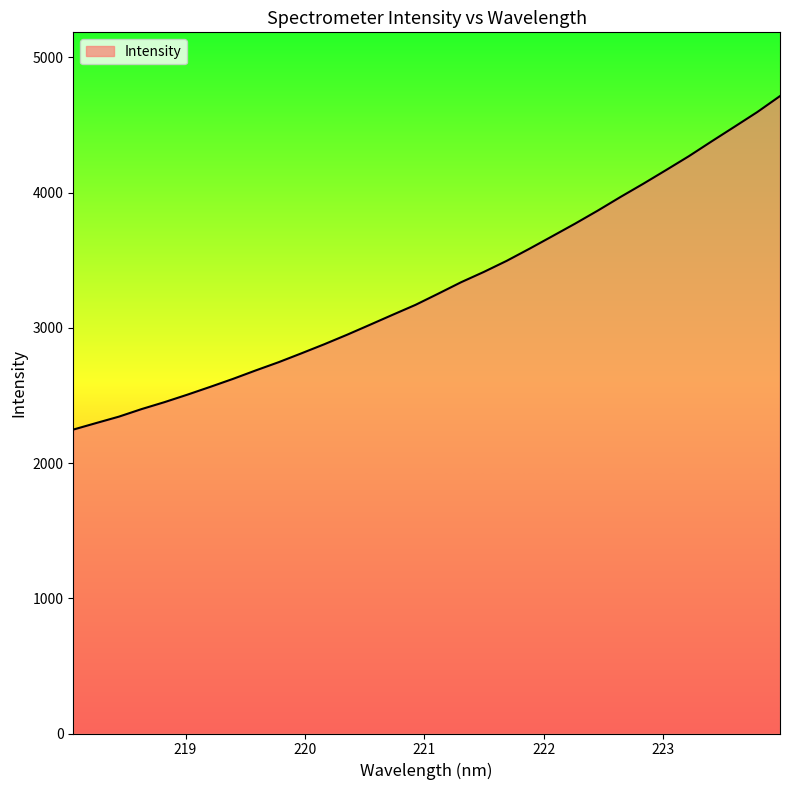

What is the greatest value displayed?

4713.5